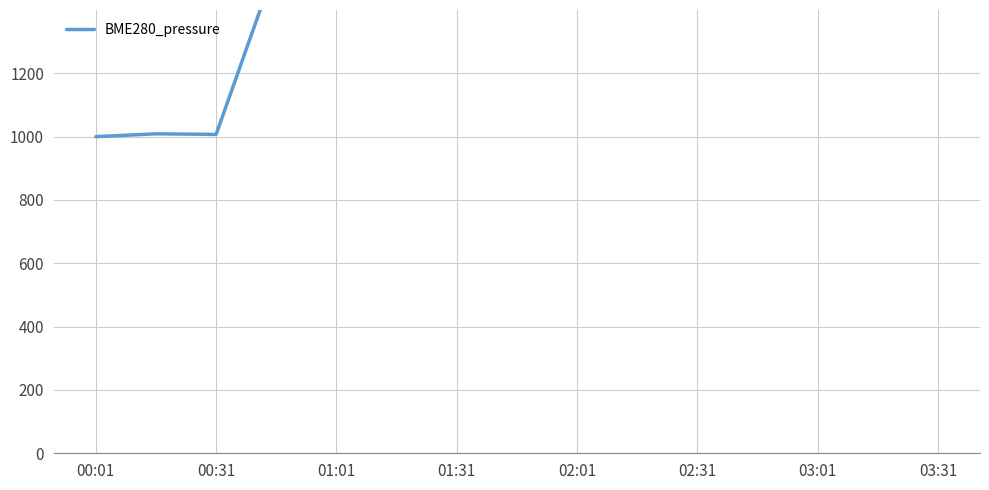

Reading left to right, transcribe all the data shown in this chart.

1000.0	1008.9	1007.1	1543.7	1453.6	1715.0	1995.1	1729.0	2000.0	1837.4	1766.4	1691.2	1616.0	1578.4	1503.2